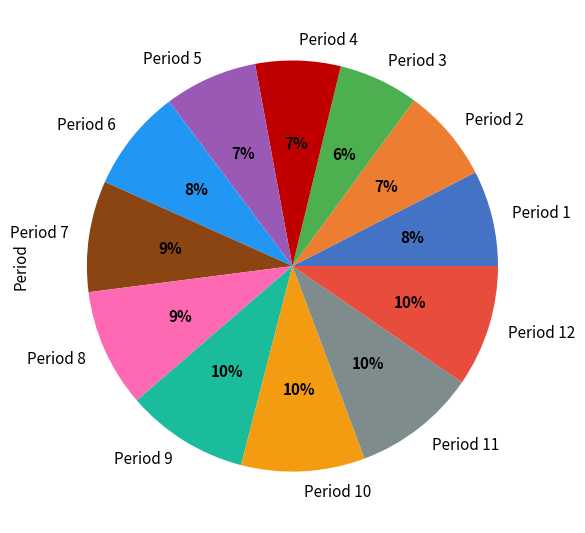

Which has a higher value, Period 6 or Period 4?

Period 6